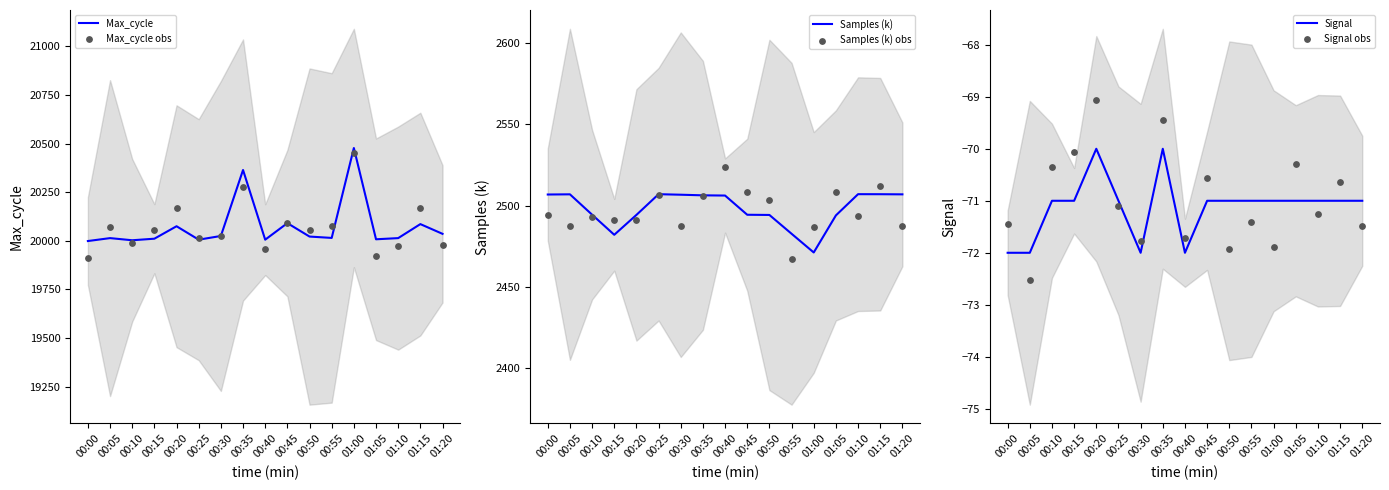

Which series has the widest spread of Y values?

Max_cycle obs